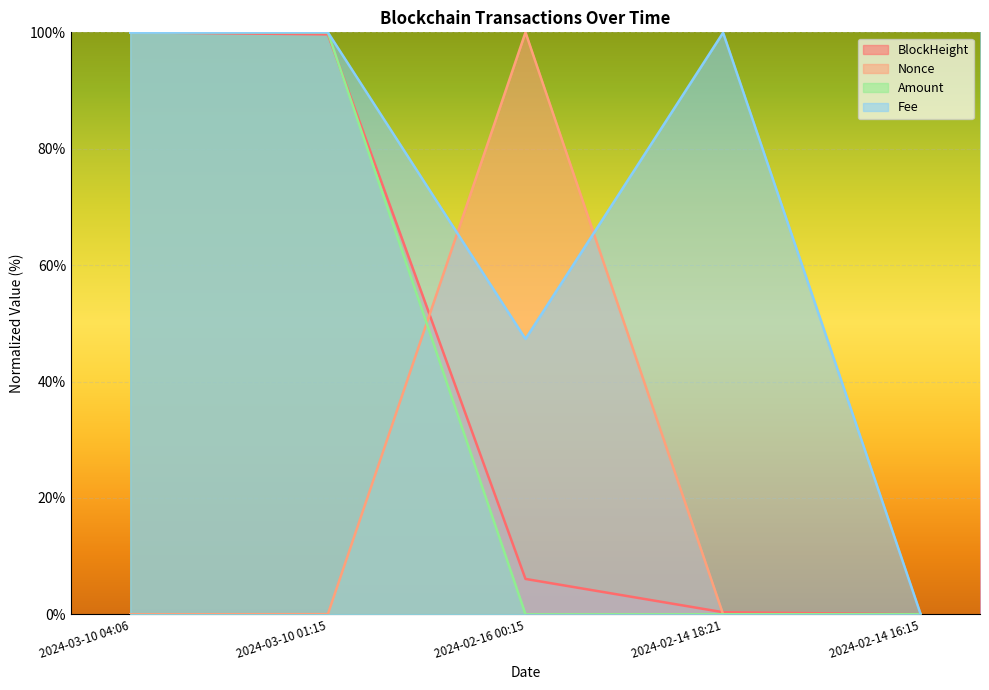

Reading right to left, extract all data points from this chart.

BlockHeight: 2024-02-14 16:15=0.0	2024-02-14 18:21=0.4	2024-02-16 00:15=6.1	2024-03-10 01:15=99.6	2024-03-10 04:06=100.0
Nonce: 2024-02-14 16:15=0.0	2024-02-14 18:21=0.0	2024-02-16 00:15=100.0	2024-03-10 01:15=0.0	2024-03-10 04:06=0.0
Amount: 2024-02-14 16:15=0.0	2024-02-14 18:21=0.0	2024-02-16 00:15=0.0	2024-03-10 01:15=100.0	2024-03-10 04:06=100.0
Fee: 2024-02-14 16:15=0.0	2024-02-14 18:21=99.9	2024-02-16 00:15=47.3	2024-03-10 01:15=100.0	2024-03-10 04:06=99.9